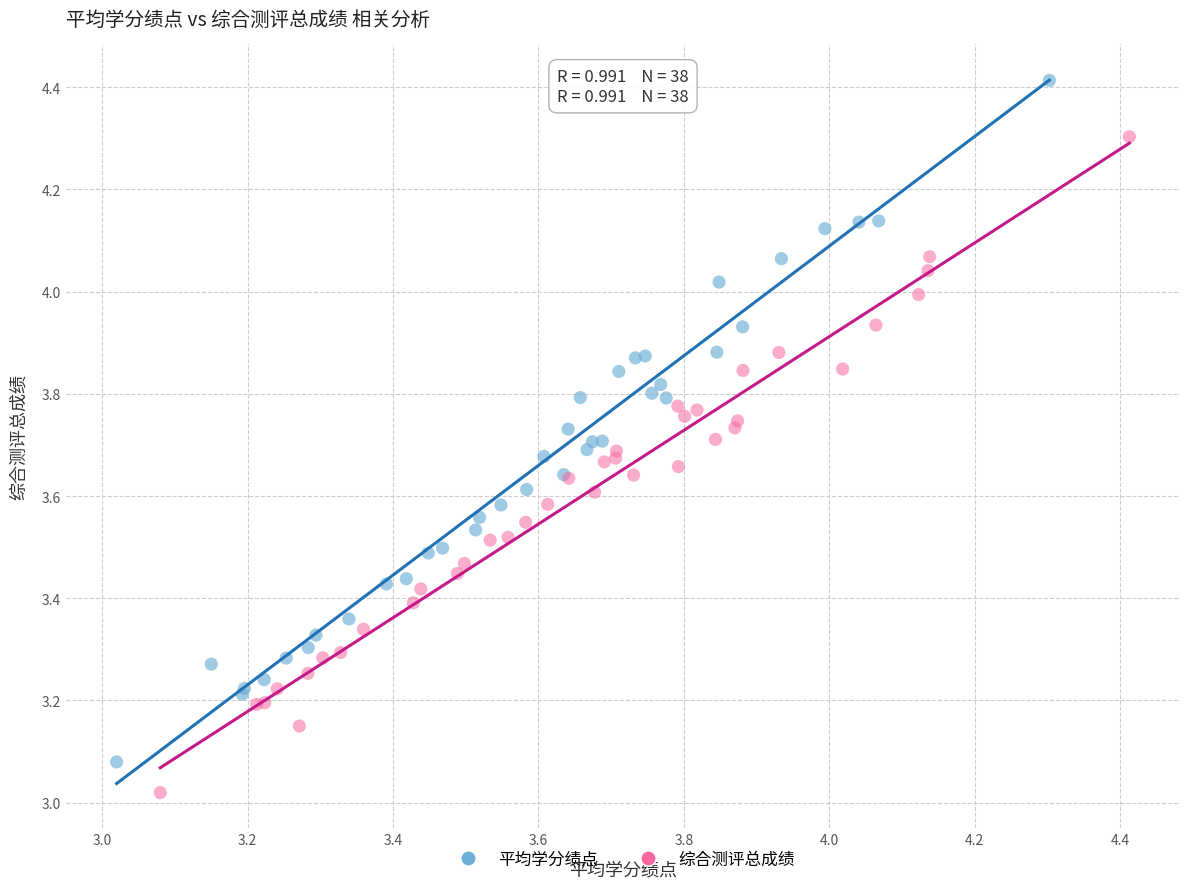

Which series has the widest spread of Y values?

平均学分绩点